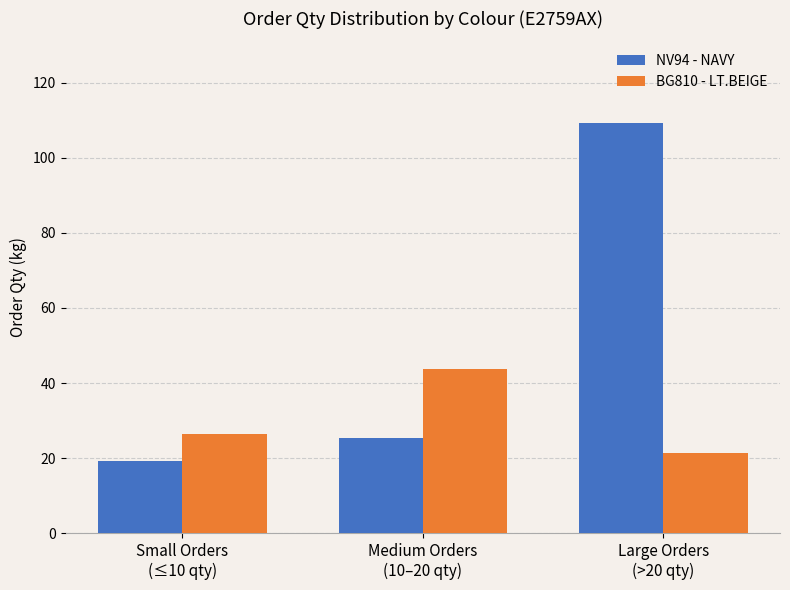

At which label is BG810 - LT.BEIGE closest to 32?

Small Orders
(≤10 qty)